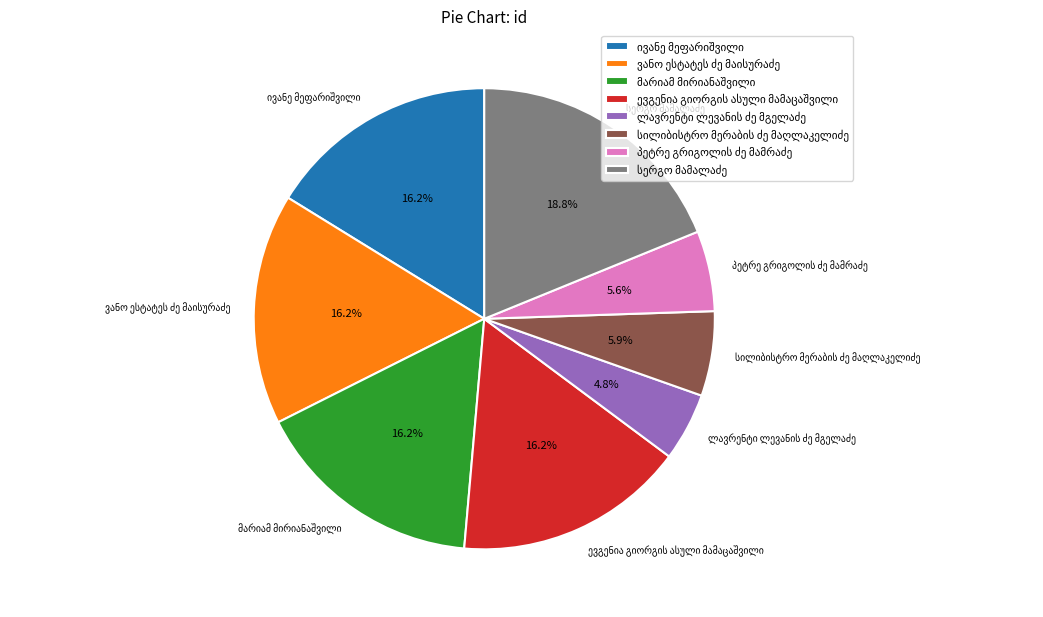

Count the number of slices in the pie.

8